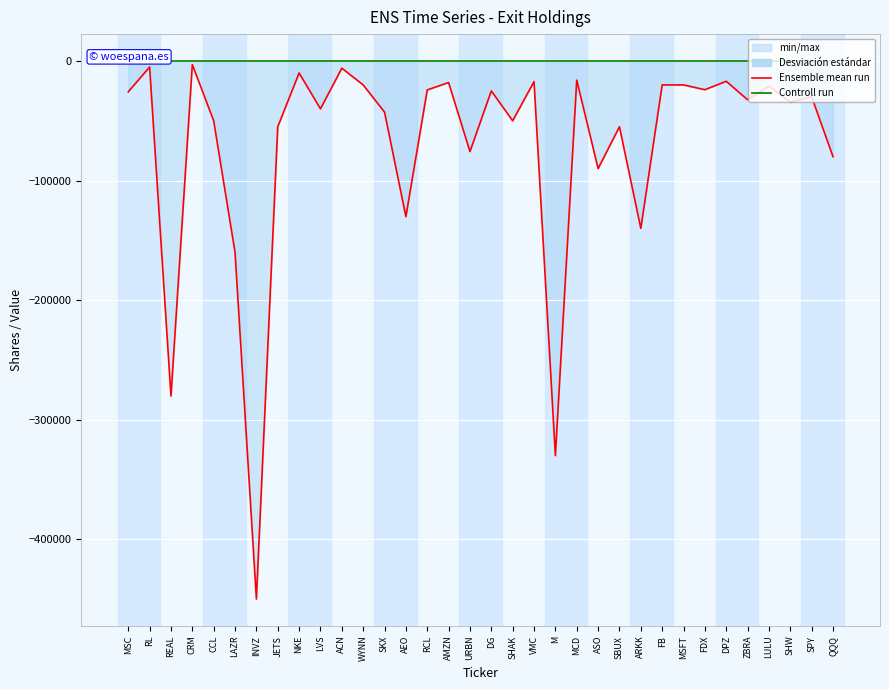

Rank the series at MSFT from lowest to highest value.

Ensemble mean run, Controll run